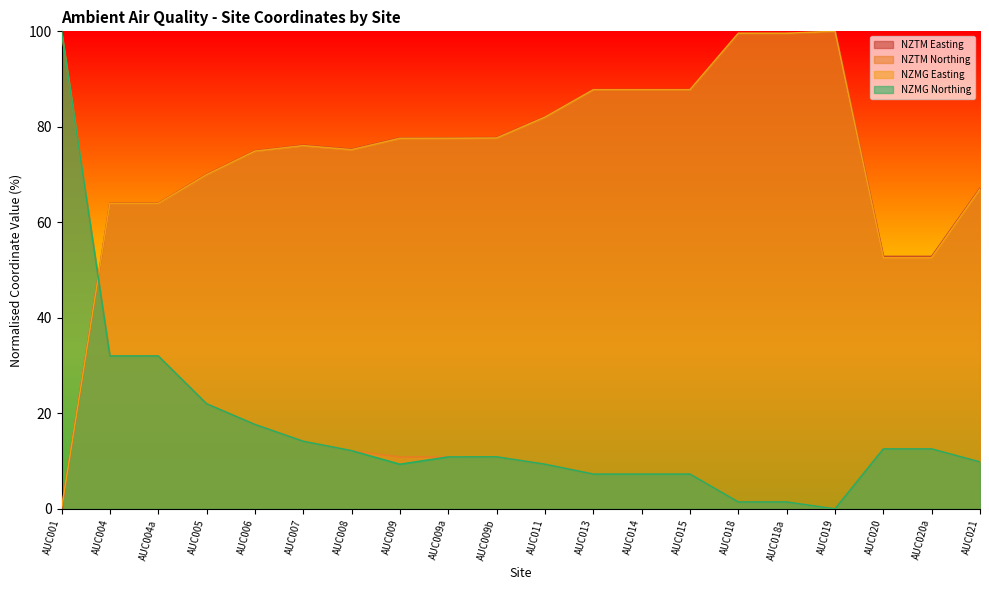

What are all the series names shown in the legend?

NZTM Easting, NZTM Northing, NZMG Easting, NZMG Northing